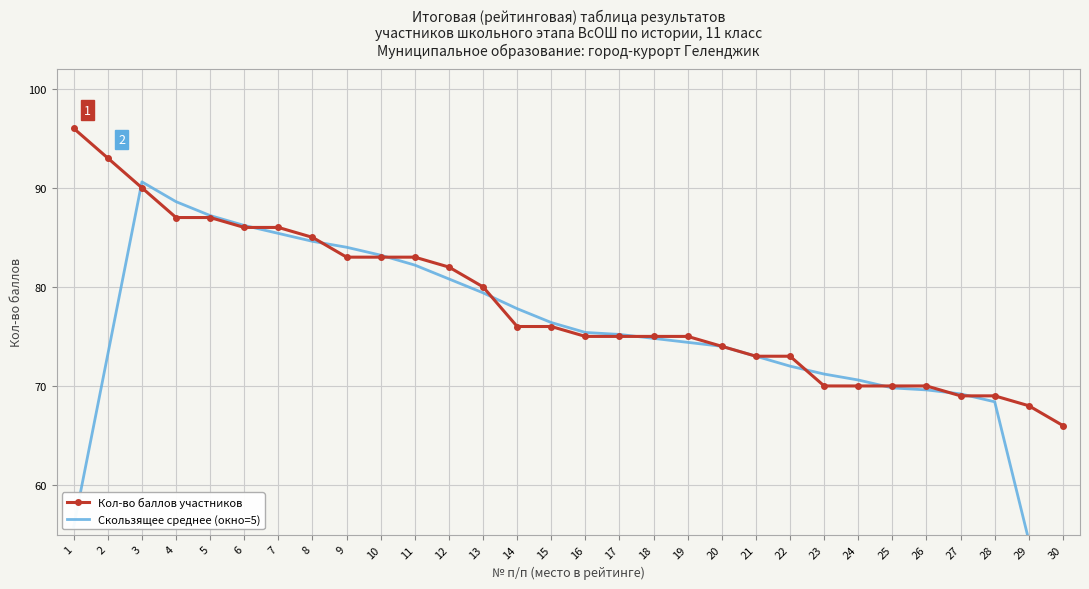

Rank the categories by Скользящее среднее (окно=5) value from lowest to highest.

30, 29, 1, 28, 27, 26, 25, 24, 23, 22, 21, 2, 20, 19, 18, 17, 16, 15, 14, 13, 12, 11, 10, 9, 8, 7, 6, 5, 4, 3